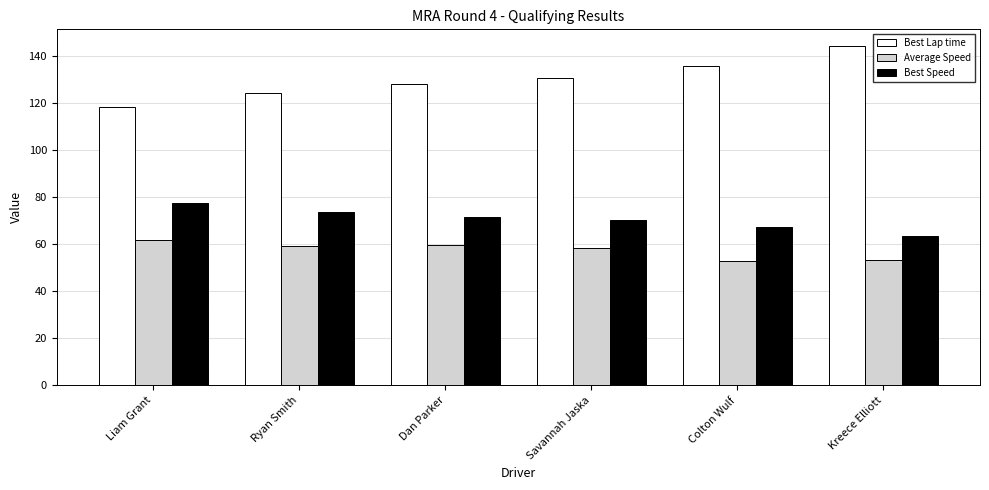

What is the total value across all series at Dan Parker?

259.6